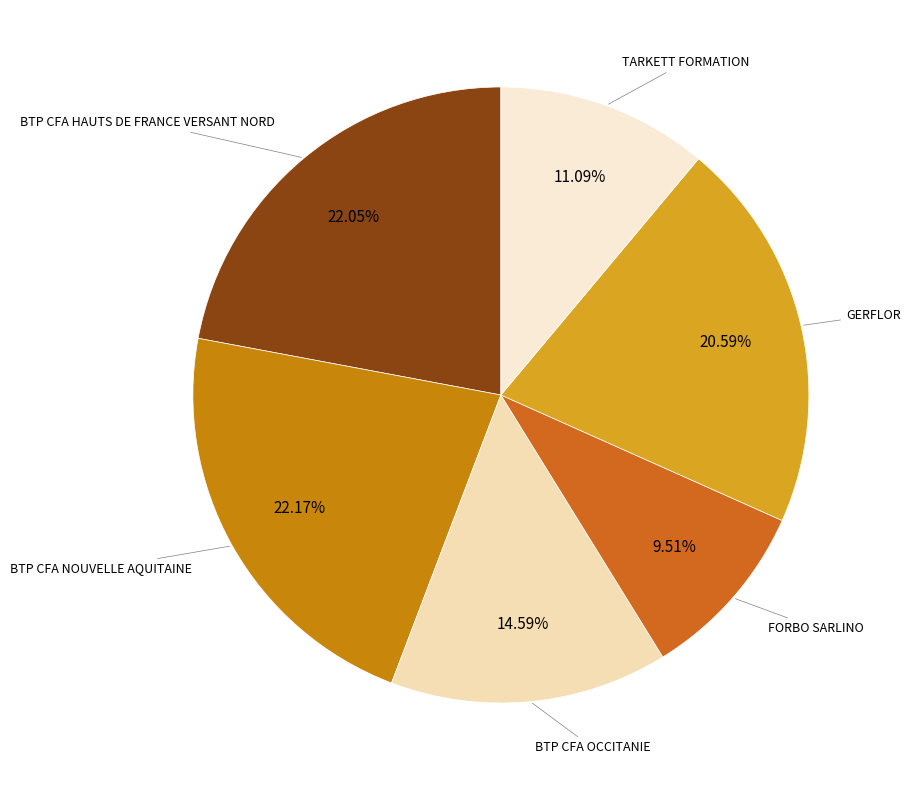

How many segments does this pie chart have?

6